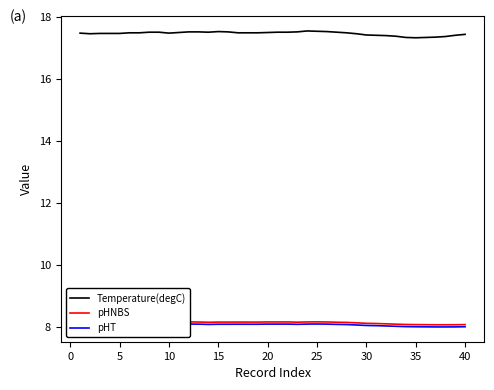

What is the highest value of the Temperature(degC) series?

17.6